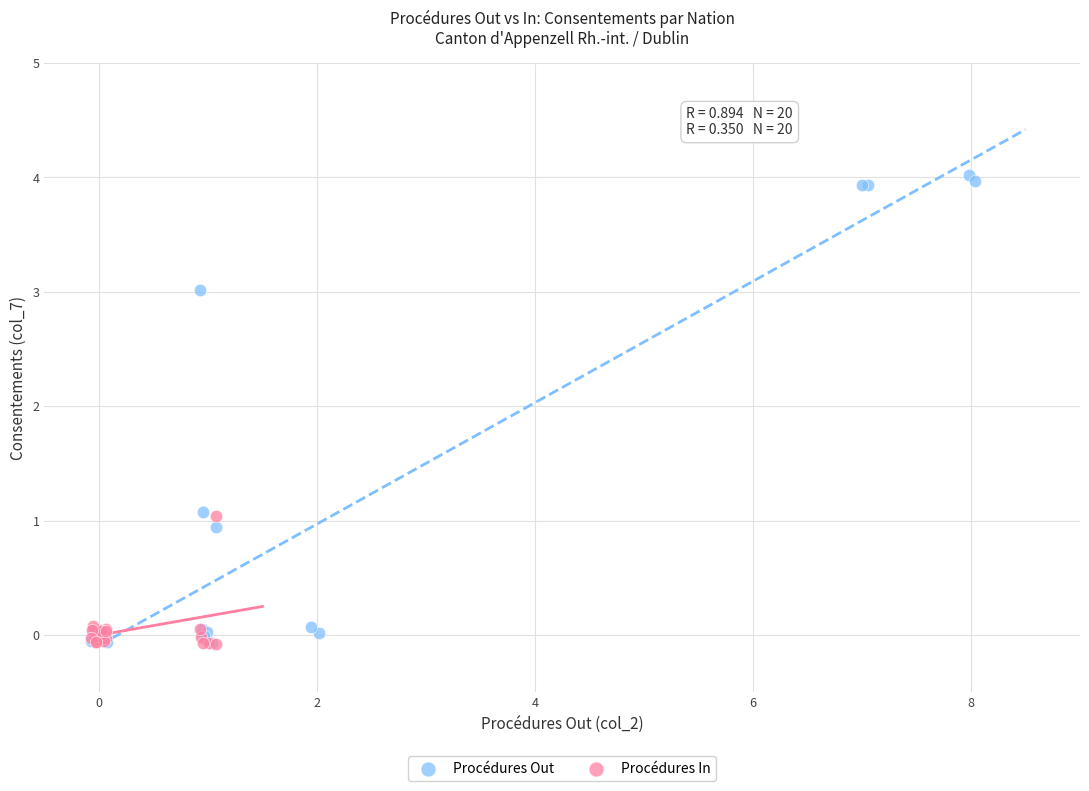

Which series contains the highest Y value?

Procédures Out